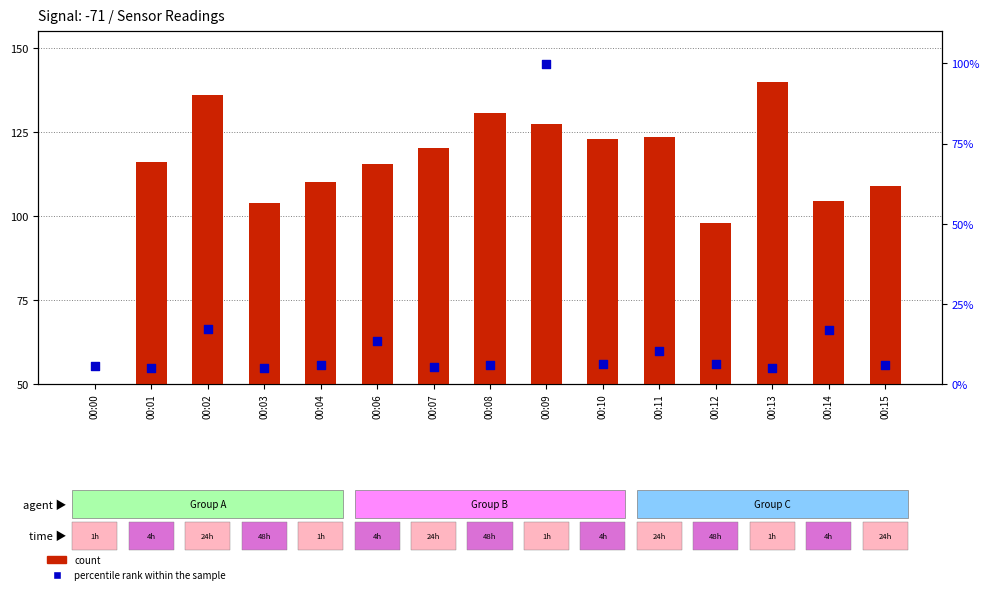

What is the total value across all series at 00:03?

108.8